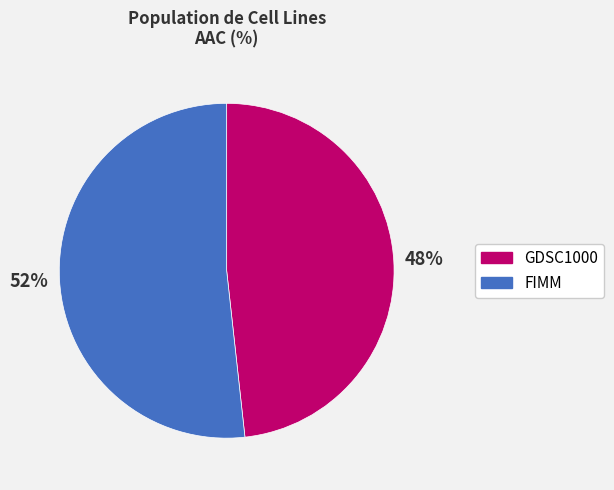

The FIMM slice represents 61% of the pie. True or false?

False